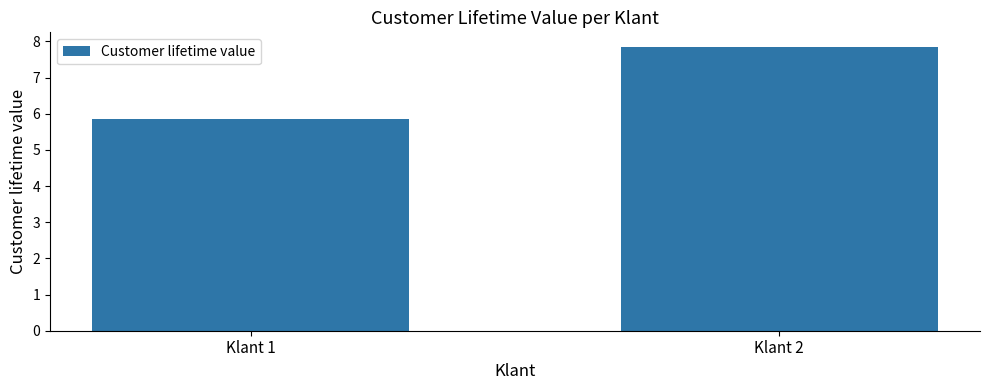

Which has a higher value, Klant 2 or Klant 1?

Klant 2